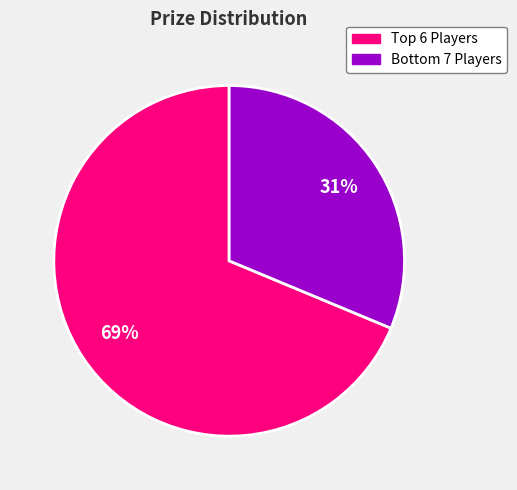

What is the largest slice in the pie chart?

Top 6 Players